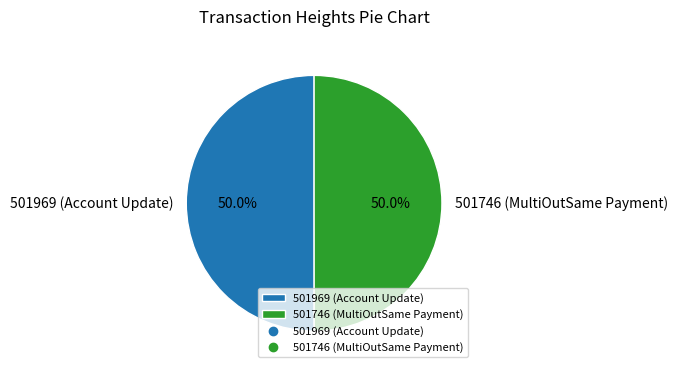

What percentage is the 501969 (Account Update) slice, to the nearest percent?

50%